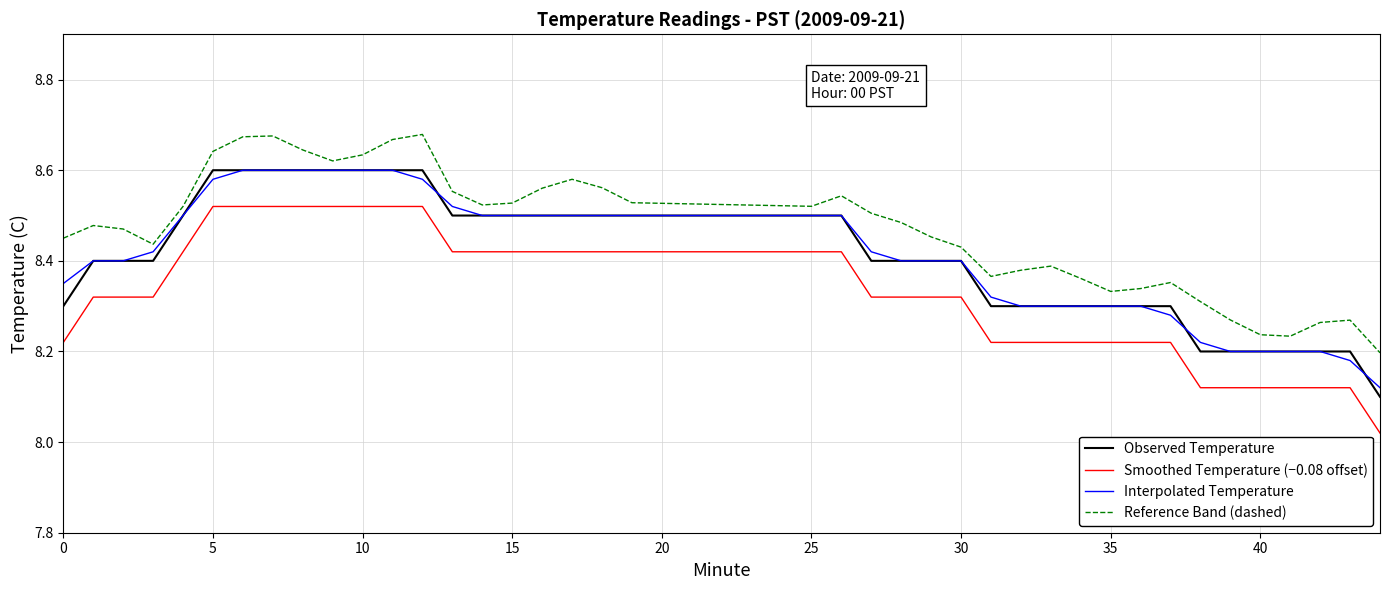

Count the number of categories in the chart.

40